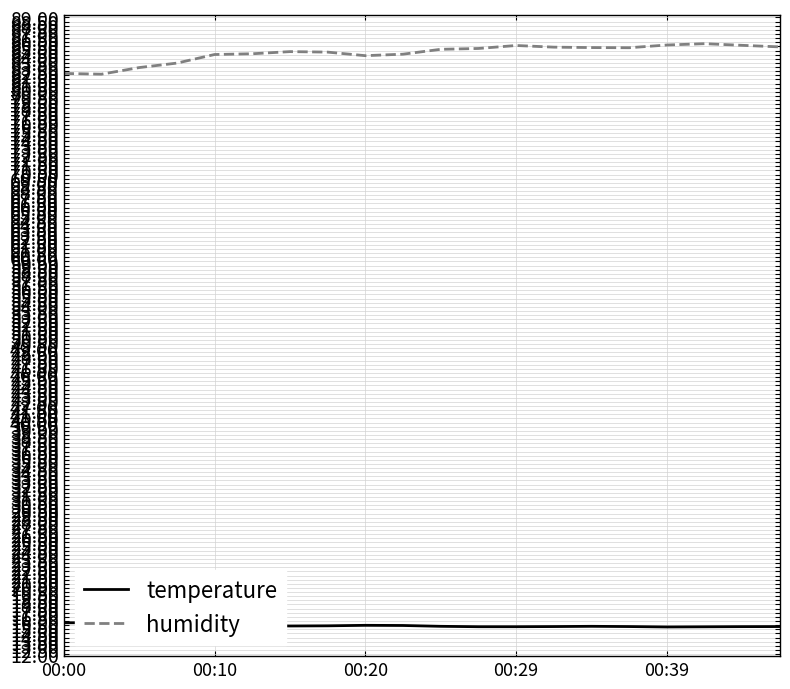

True or false: temperature has more than 0 points higher than both neighbors.

True